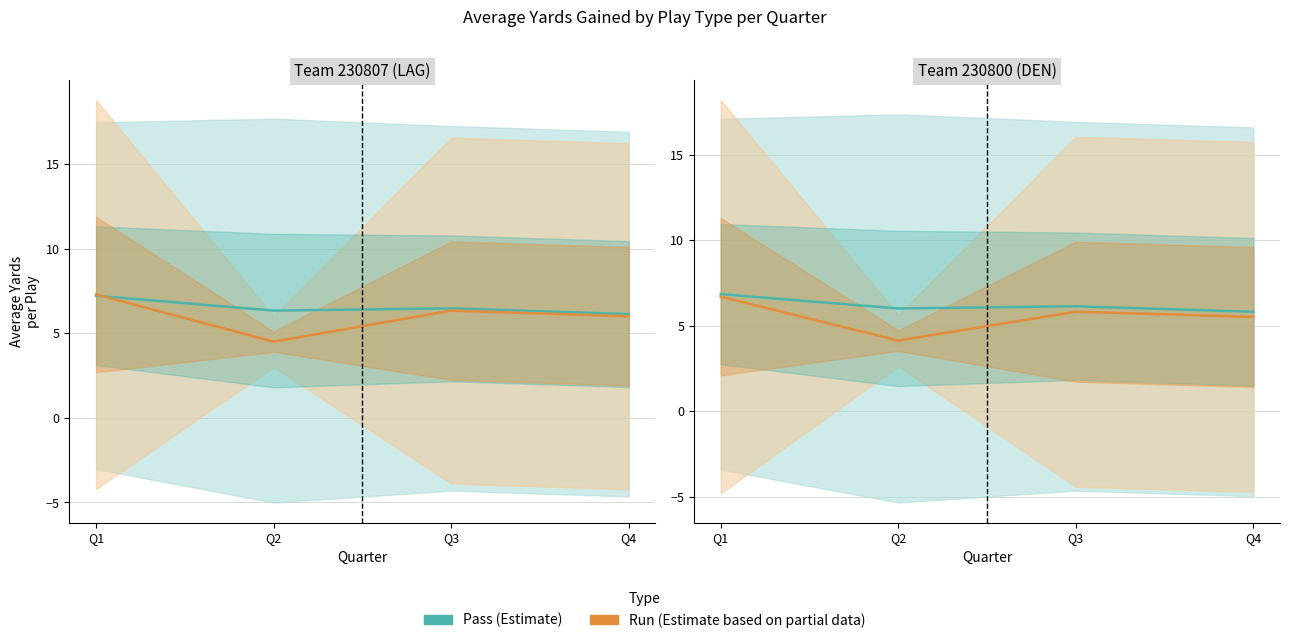

How many data points in Pass yards (Estimate) are above 6?

3